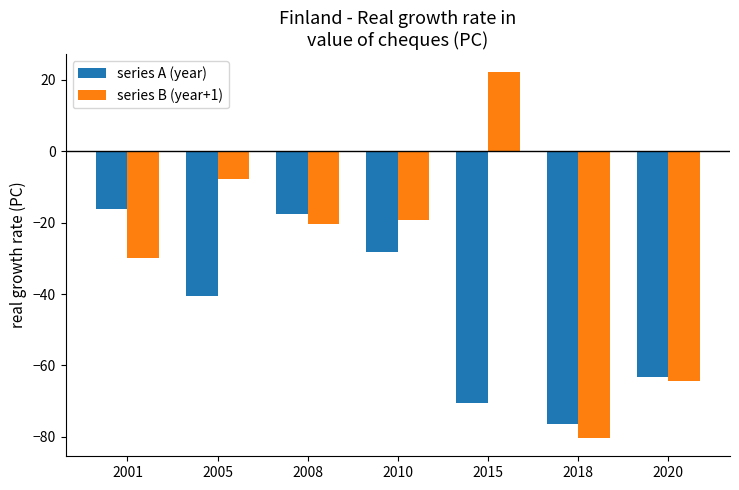

Reading left to right, list all the values displayed in this chart.

series A (year): -16.2	-40.6	-17.5	-28.3	-70.5	-76.4	-63.1
series B (year+1): -29.9	-7.8	-20.4	-19.4	22.1	-80.3	-64.3